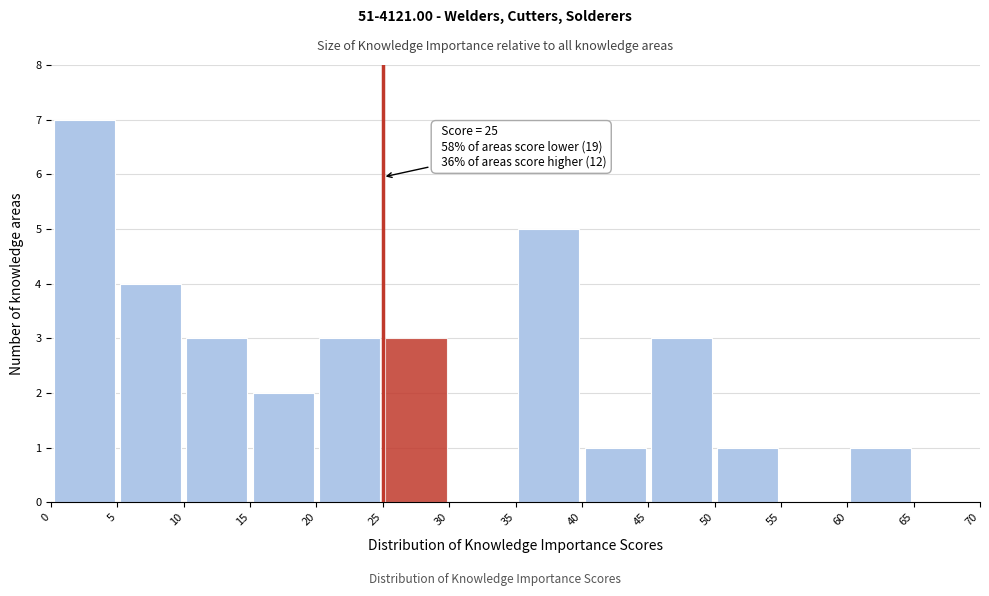

Over which range of the x-axis is the bar tallest?

0 to 5